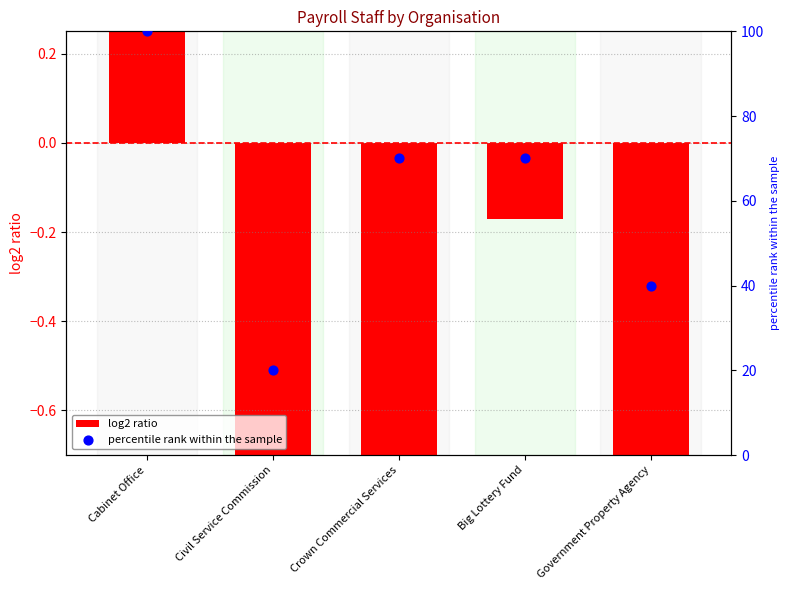

What is the change in value from Cabinet Office to Civil Service Commission?

-80